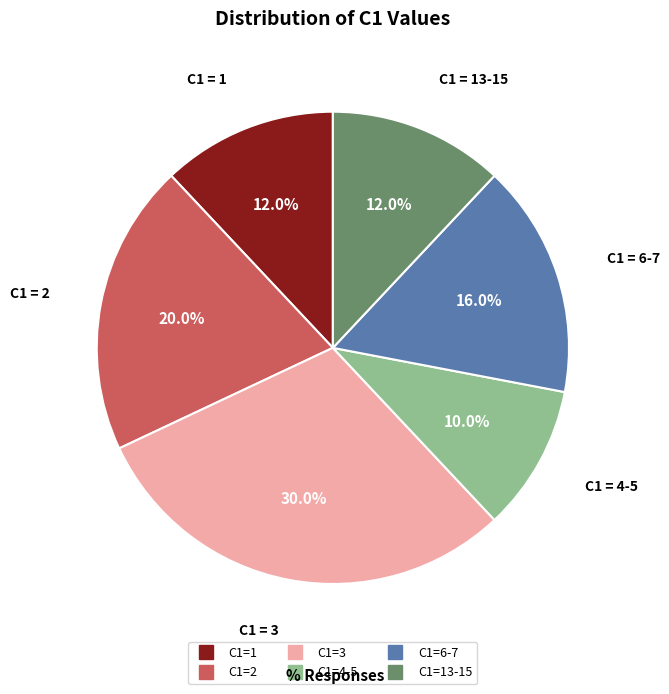

Does any single category account for the majority?

No